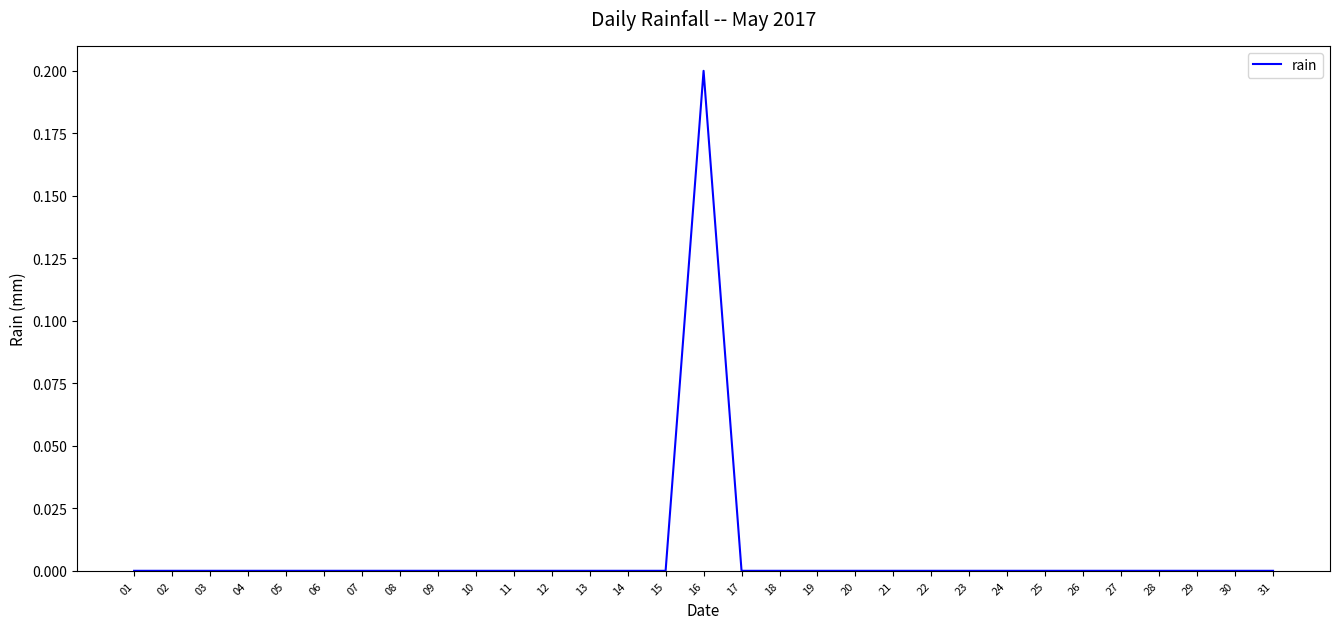

Which has a higher value, 16 or 04?

16